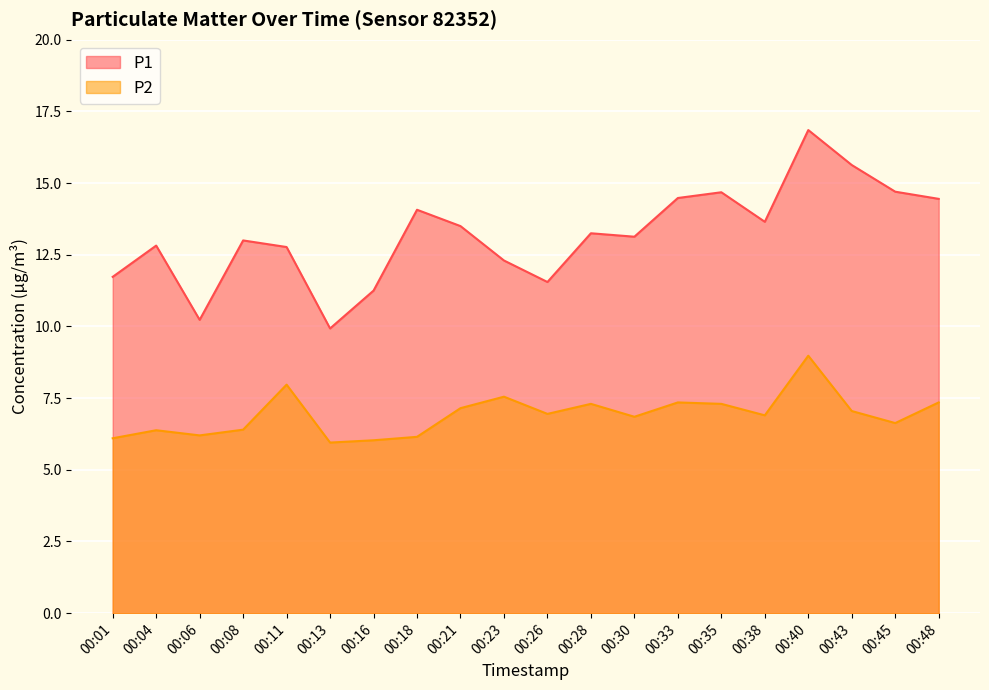

Reading left to right, transcribe all the data shown in this chart.

P1: 00:01=11.7	00:04=12.8	00:06=10.2	00:08=13.0	00:11=12.8	00:13=9.9	00:16=11.2	00:18=14.1	00:21=13.5	00:23=12.3	00:26=11.6	00:28=13.2	00:30=13.1	00:33=14.5	00:35=14.7	00:38=13.7	00:40=16.9	00:43=15.6	00:45=14.7	00:48=14.4
P2: 00:01=6.1	00:04=6.4	00:06=6.2	00:08=6.4	00:11=8.0	00:13=6.0	00:16=6.0	00:18=6.2	00:21=7.2	00:23=7.5	00:26=7.0	00:28=7.3	00:30=6.8	00:33=7.3	00:35=7.3	00:38=6.9	00:40=9.0	00:43=7.0	00:45=6.6	00:48=7.3